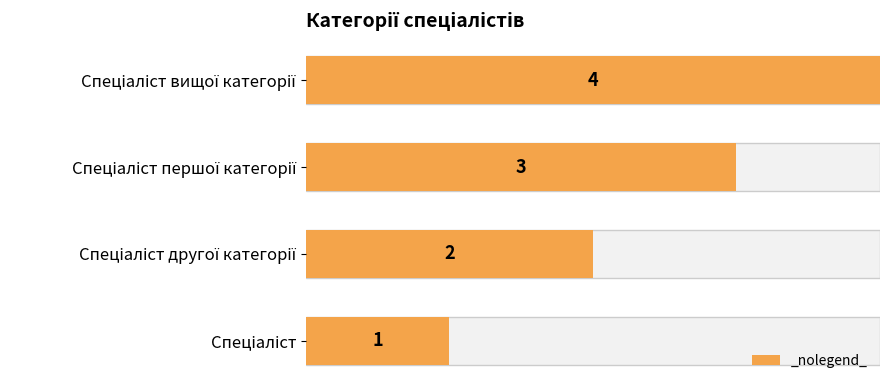

Is it true that the value at Спеціаліст is 10?

False